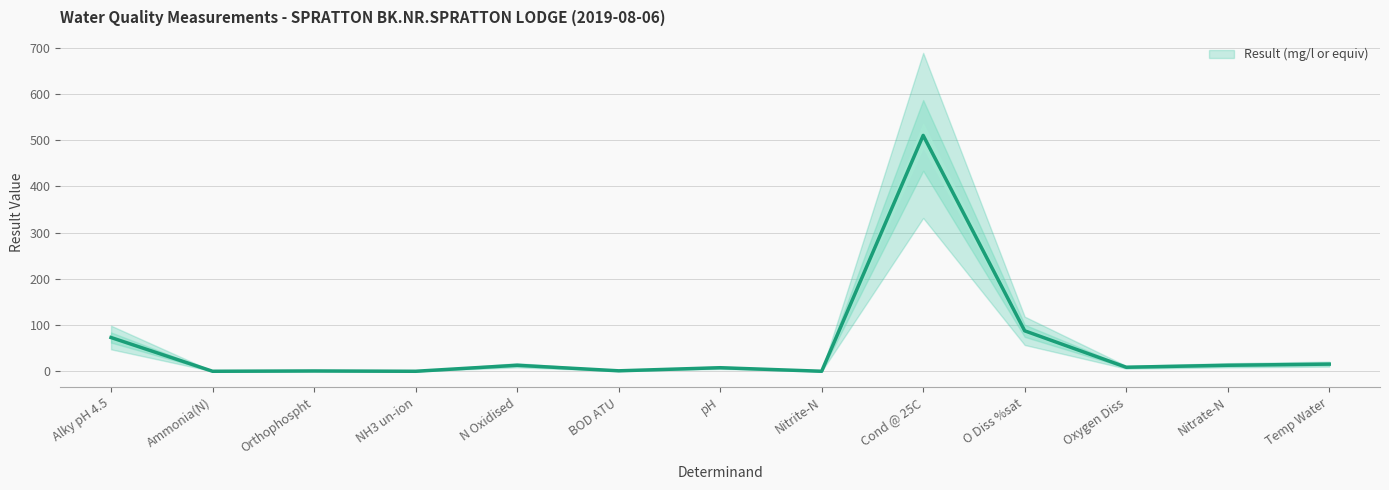

What is the label of the 11th point from the right?

Orthophospht